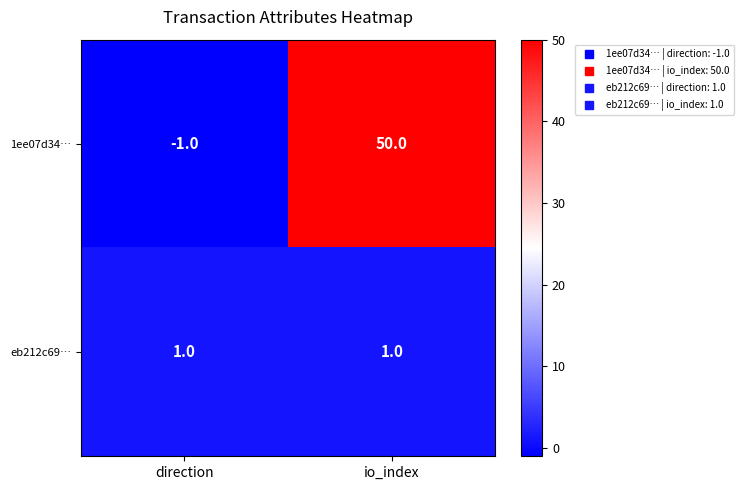

How many categories are shown in the chart?

2